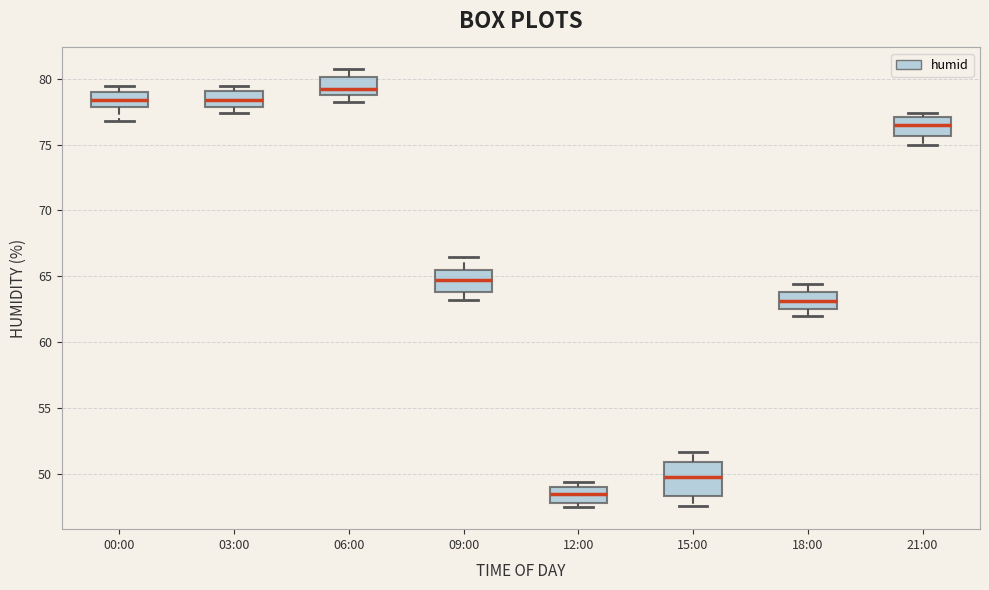

Which box is the tallest, from its lower edge to its upper edge?

15:00